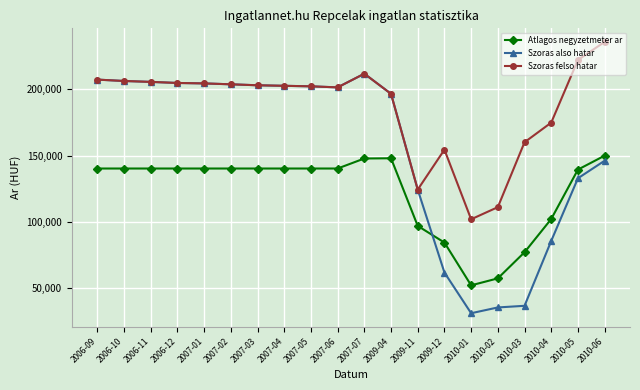

Between which two adjacent categories do Atlagos negyzetmeter ar and Szoras also hatar first intersect?

2009-11 and 2009-12